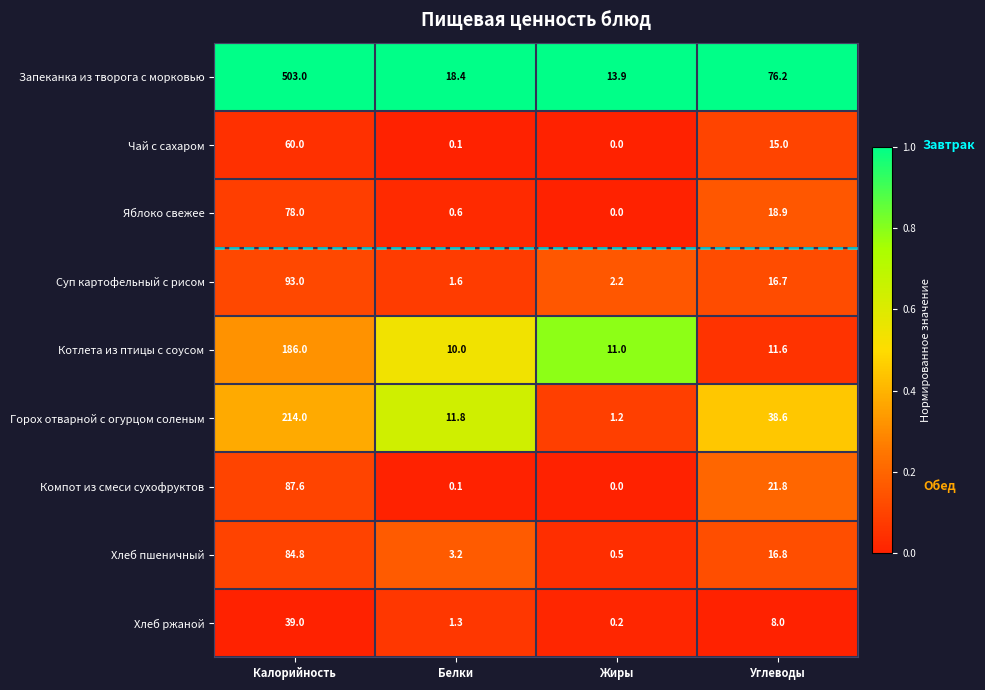

List the labels in order of Запеканка из творога с морковью value, largest first.

Калорийность, Углеводы, Белки, Жиры